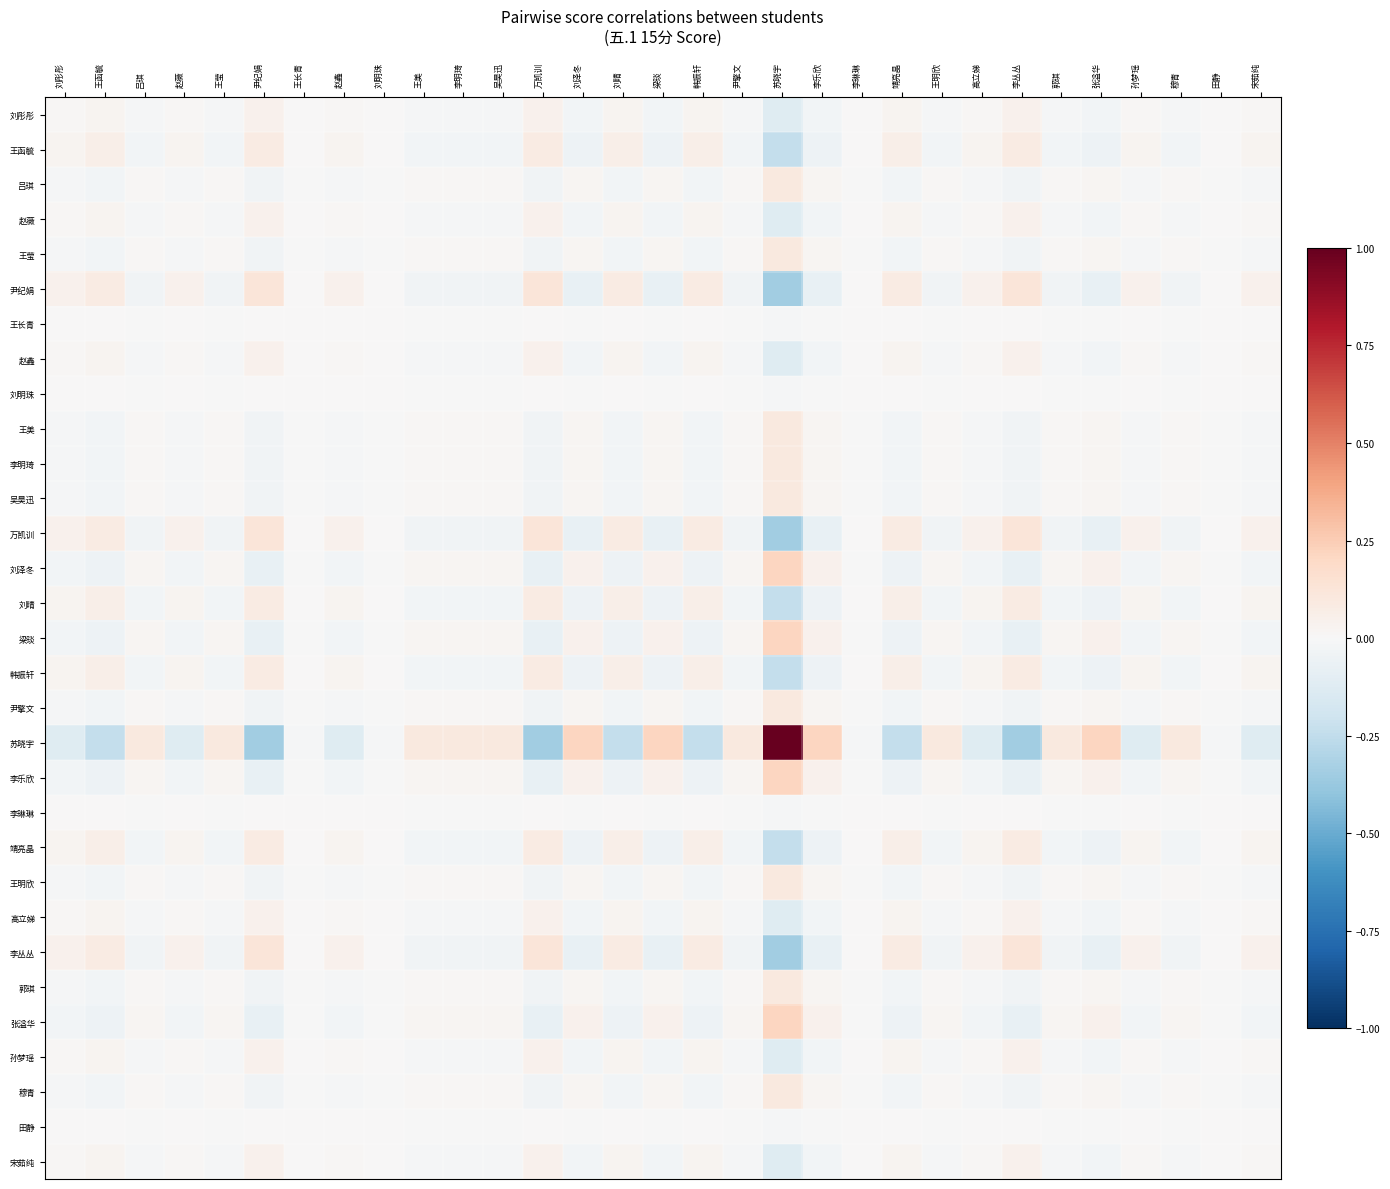

Between 王函毓 and 尹纪娟, which is larger?

尹纪娟